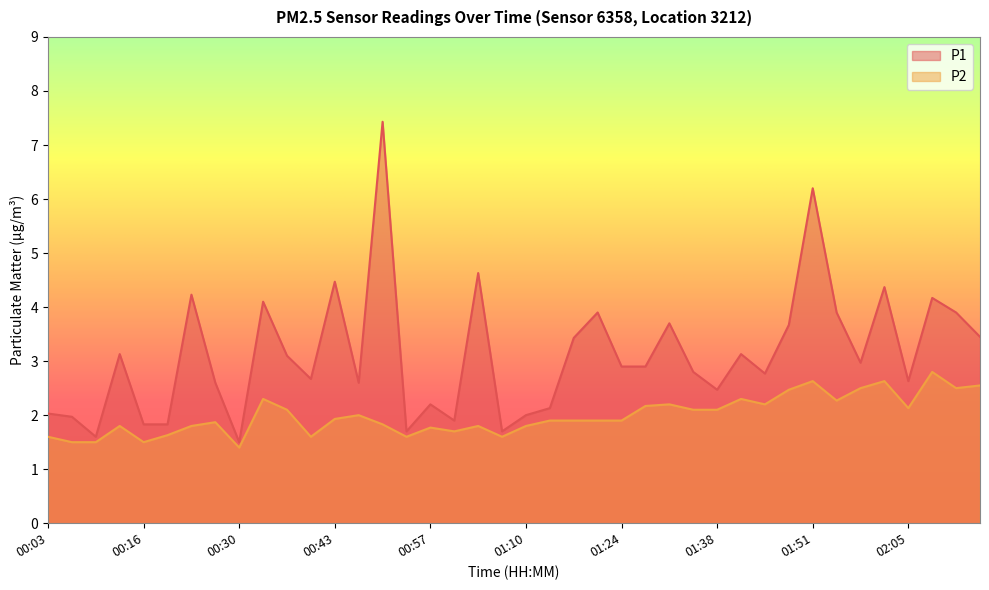

Reading left to right, extract all data points from this chart.

P1: 00:03=2.0	00:06=2.0	00:09=1.6	00:13=3.1	00:16=1.8	00:20=1.8	00:23=4.2	00:26=2.6	00:30=1.5	00:33=4.1	00:37=3.1	00:40=2.7	00:43=4.5	00:47=2.6	00:50=7.4	00:53=1.7	00:57=2.2	01:00=1.9	01:04=4.6	01:07=1.7	01:10=2.0	01:14=2.1	01:17=3.4	01:21=3.9	01:24=2.9	01:27=2.9	01:31=3.7	01:34=2.8	01:38=2.5	01:41=3.1	01:44=2.8	01:48=3.7	01:51=6.2	01:54=3.9	01:58=3.0	02:01=4.4	02:05=2.6	02:08=4.2	02:11=3.9	02:15=3.5
P2: 00:03=1.6	00:06=1.5	00:09=1.5	00:13=1.8	00:16=1.5	00:20=1.6	00:23=1.8	00:26=1.9	00:30=1.4	00:33=2.3	00:37=2.1	00:40=1.6	00:43=1.9	00:47=2.0	00:50=1.8	00:53=1.6	00:57=1.8	01:00=1.7	01:04=1.8	01:07=1.6	01:10=1.8	01:14=1.9	01:17=1.9	01:21=1.9	01:24=1.9	01:27=2.2	01:31=2.2	01:34=2.1	01:38=2.1	01:41=2.3	01:44=2.2	01:48=2.5	01:51=2.6	01:54=2.3	01:58=2.5	02:01=2.6	02:05=2.1	02:08=2.8	02:11=2.5	02:15=2.5